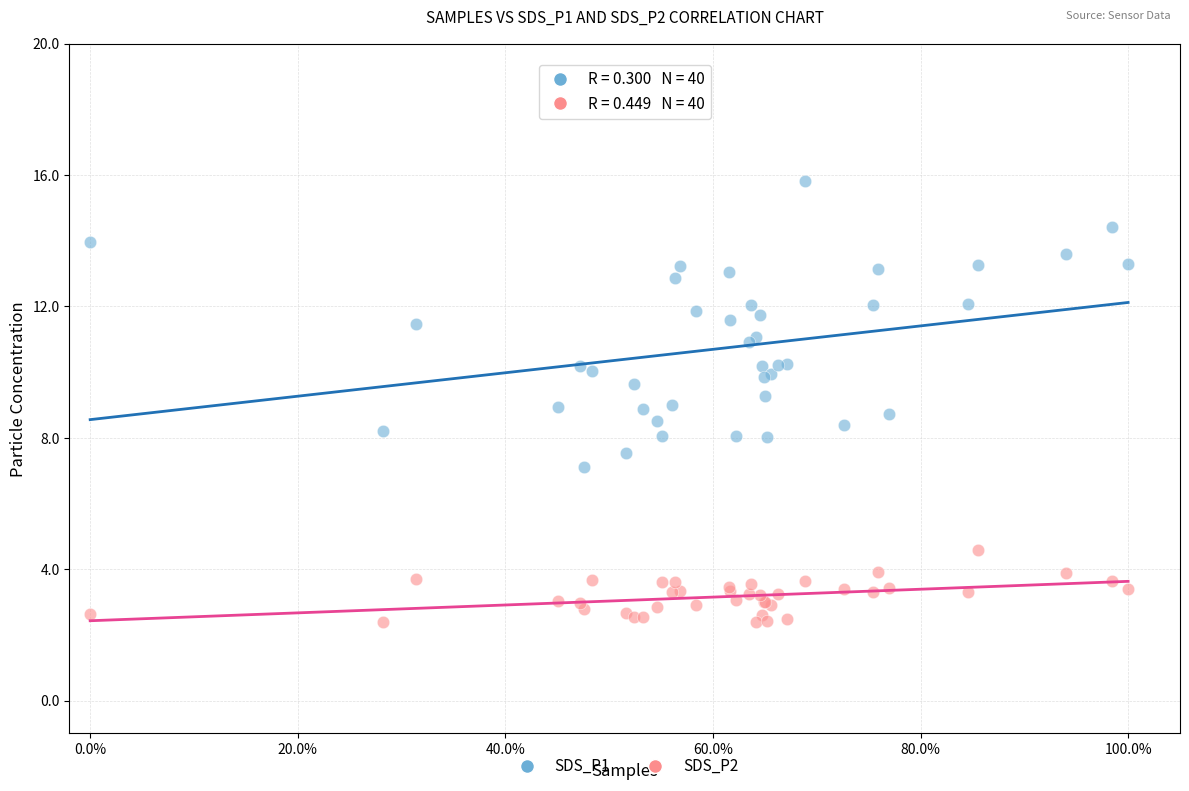

Which series reaches the maximum Y coordinate?

SDS_P1